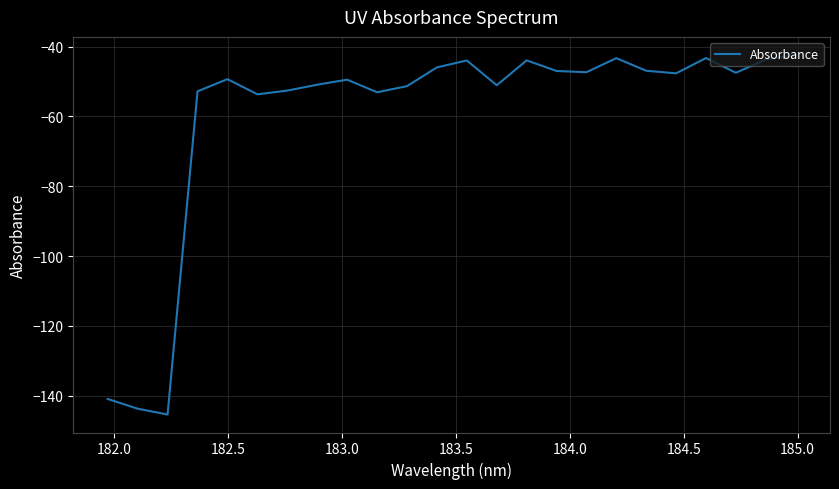

What is the maximum value shown in the chart?

-42.4